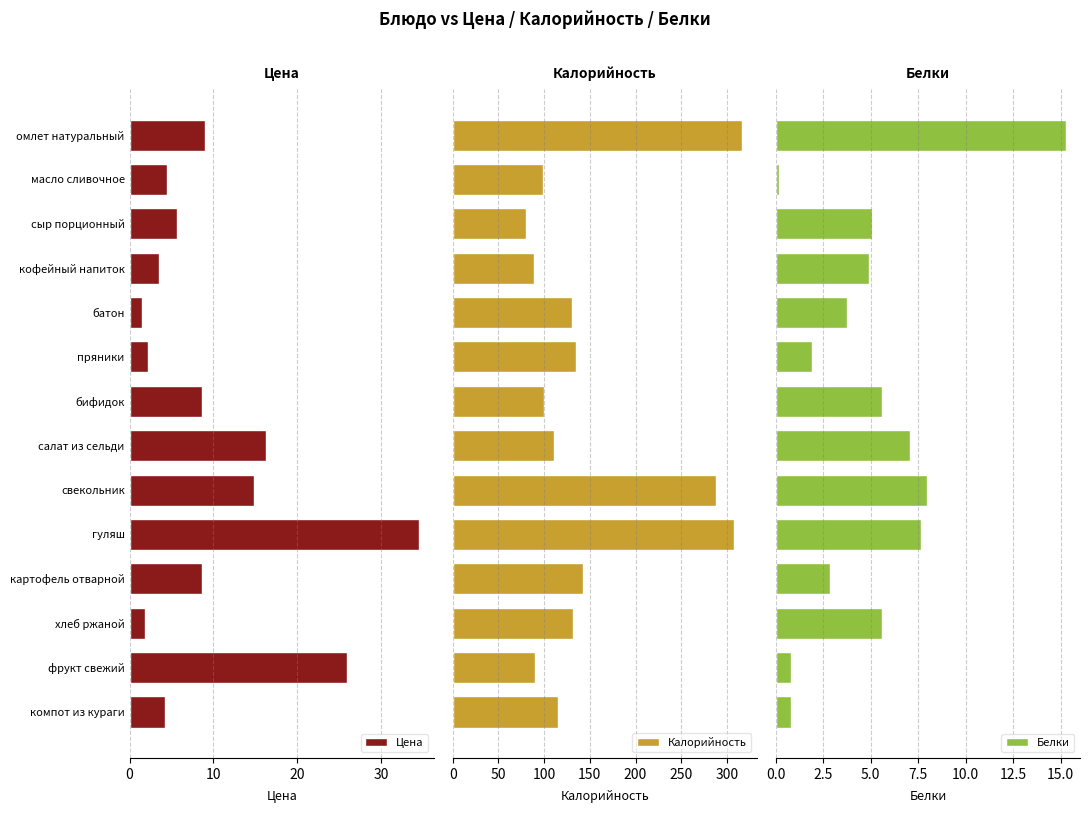

What is the sum of the Цена values at бифидок and батон?

10.2